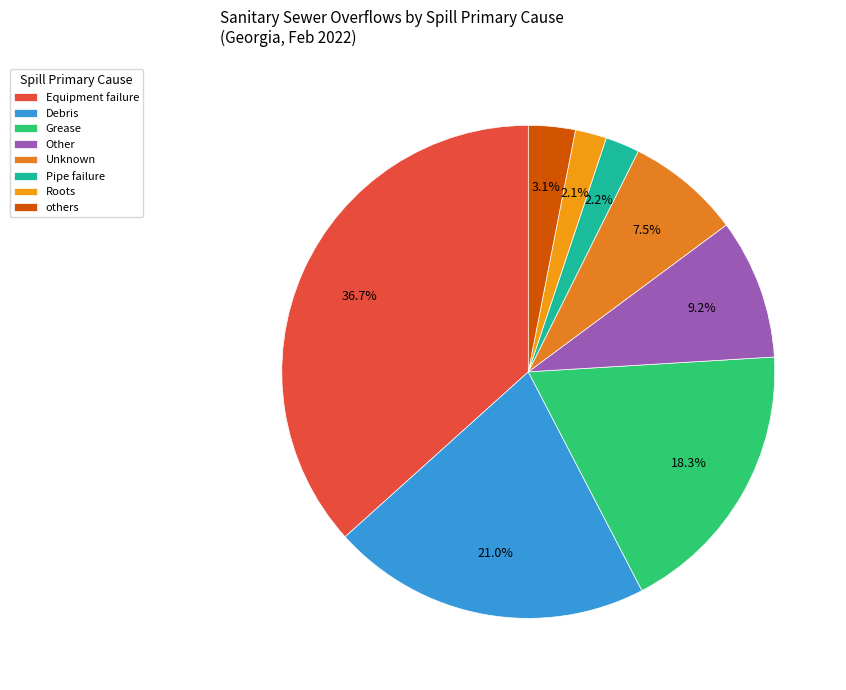

To the nearest percent, what is the combined percentage of Other and Pipe failure?

11%